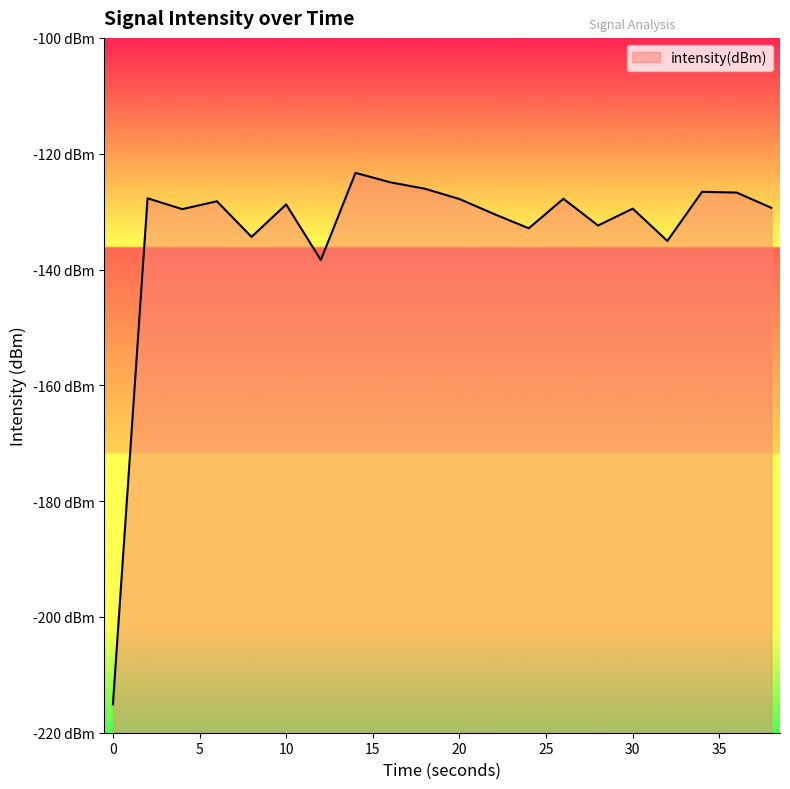

Reading left to right, what are all the values shown in this chart?

-215.1	-127.7	-129.6	-128.2	-134.4	-128.8	-138.4	-123.3	-124.9	-126.0	-127.8	-130.4	-132.9	-127.8	-132.4	-129.5	-135.1	-126.6	-126.7	-129.3